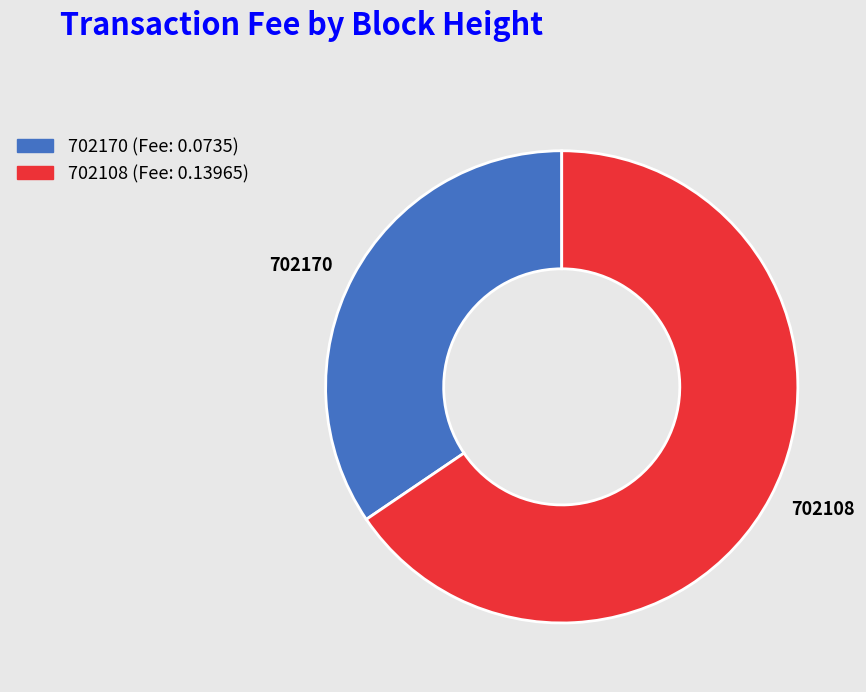

Which category has the smallest portion of the pie?

702170